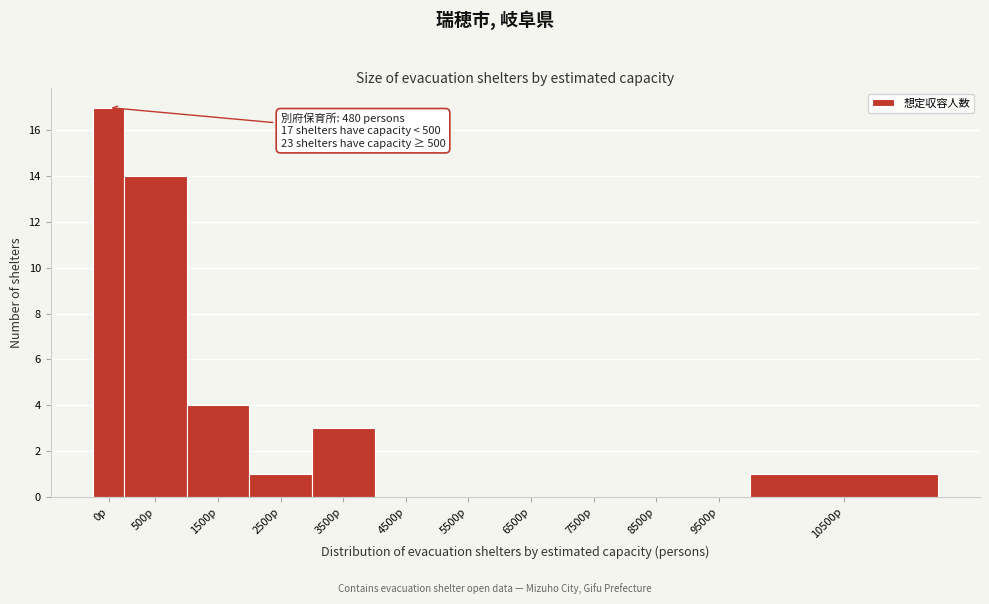

Reading right to left, transcribe all the data shown in this chart.

10500p=1	9500p=0	8500p=0	7500p=0	6500p=0	5500p=0	4500p=0	3500p=3	2500p=1	1500p=4	500p=14	0p=17